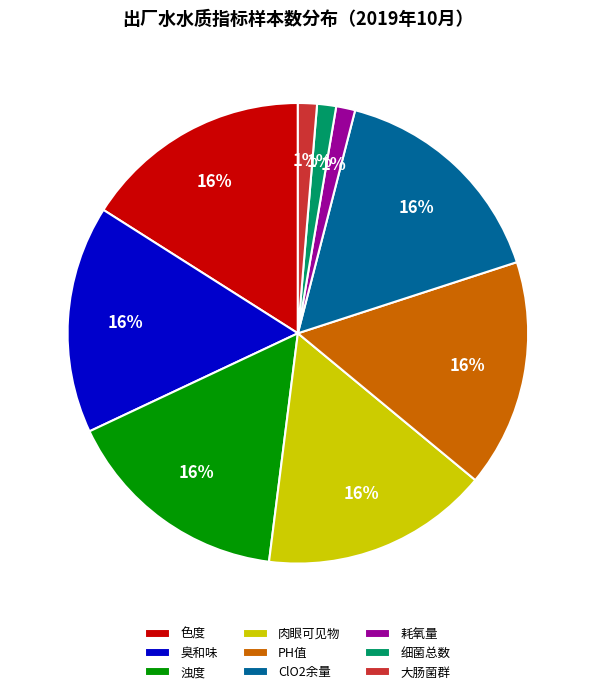

True or false: 肉眼可见物 accounts for 16% of the total.

True